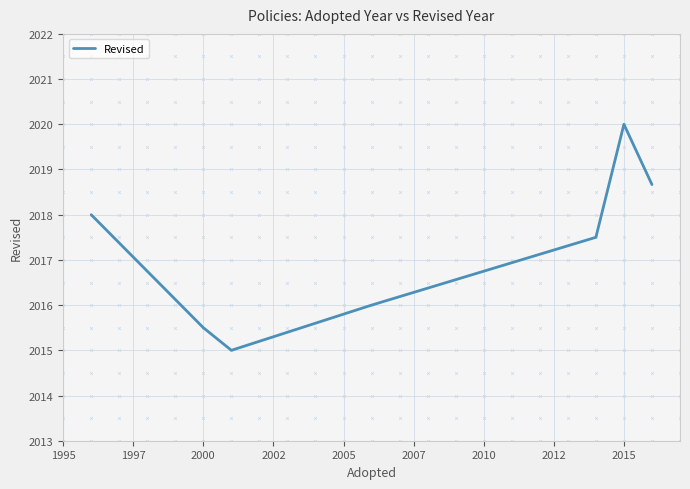

What is the minimum value shown in the chart?

2015.0